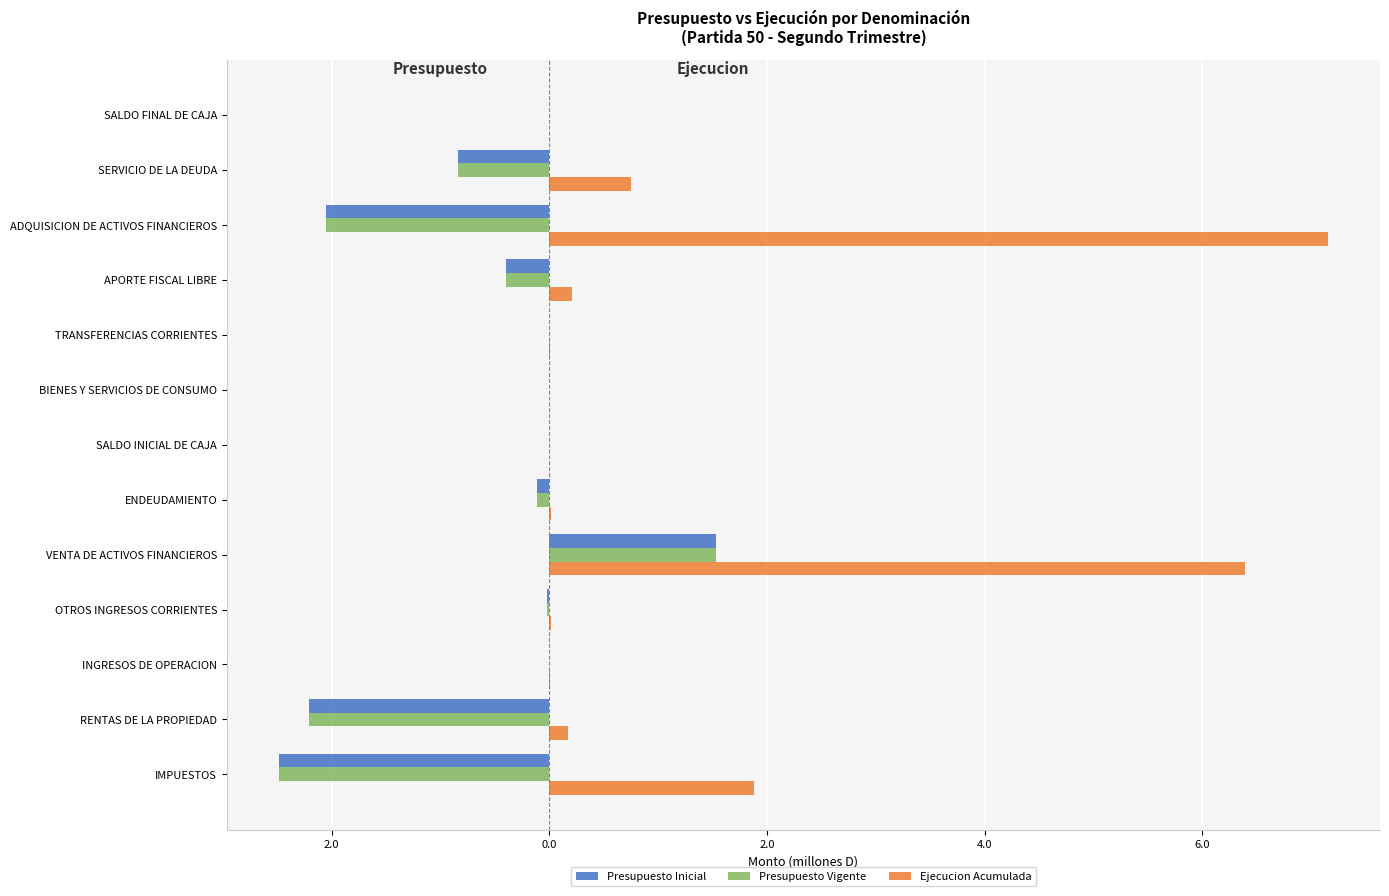

What is the average value of the Presupuesto Vigente series?

-0.5